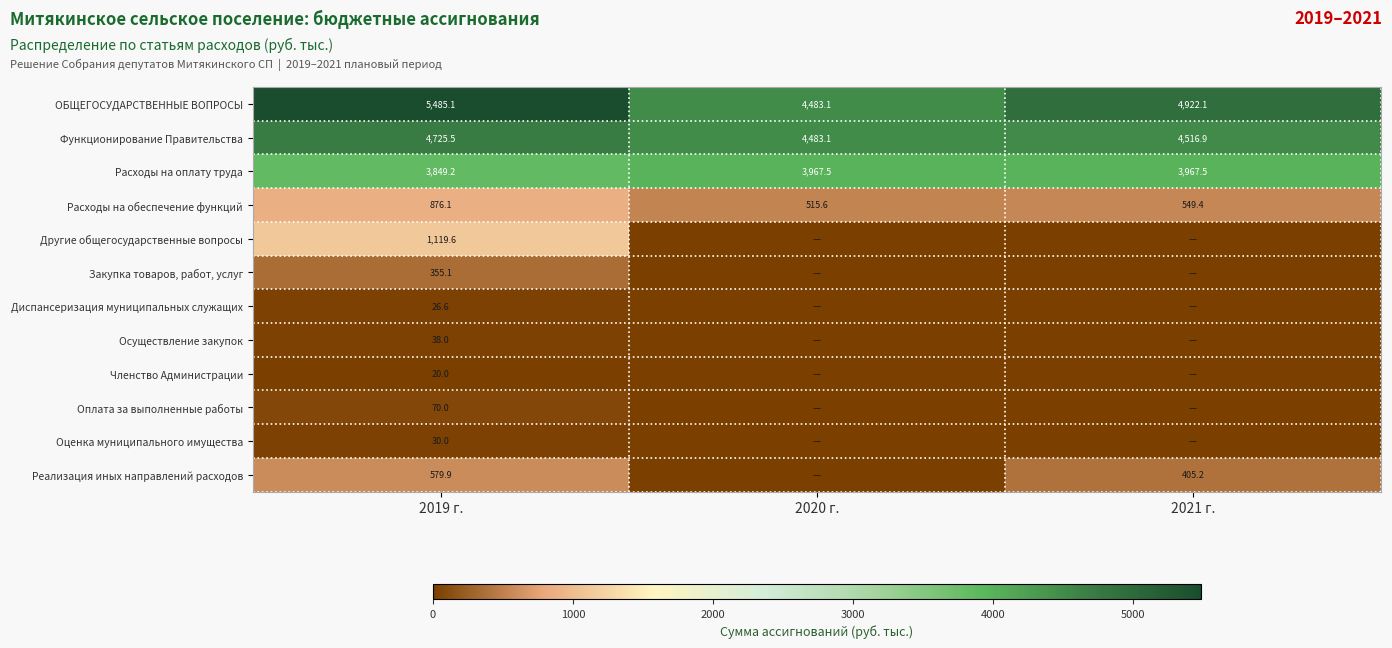

Between 2020 г. and 2021 г., which is larger?

2021 г.